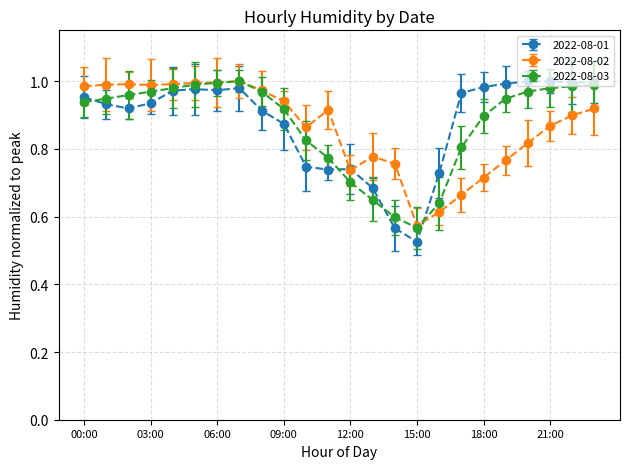

In 2022-08-01, how many points are lower than both neighbors (excluding endpoints)?

5